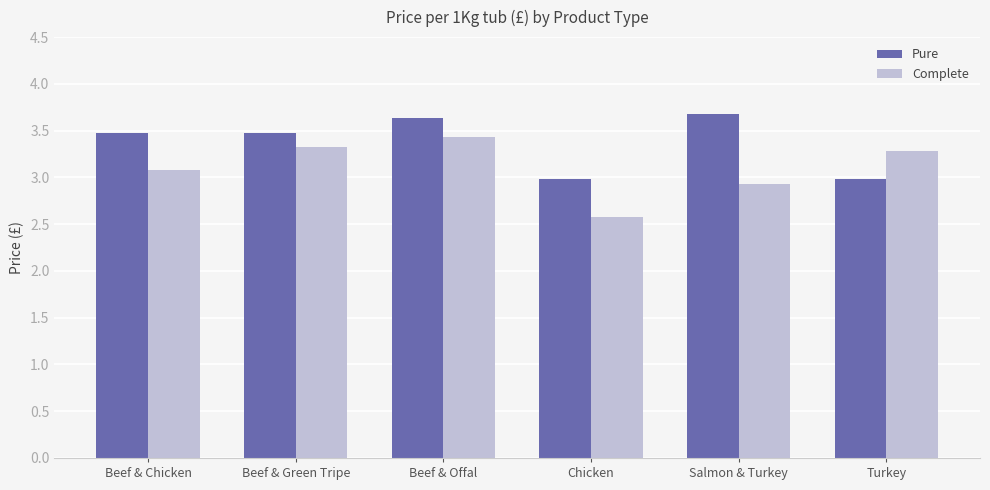

Where does the Pure series first go above 3?

Beef & Chicken